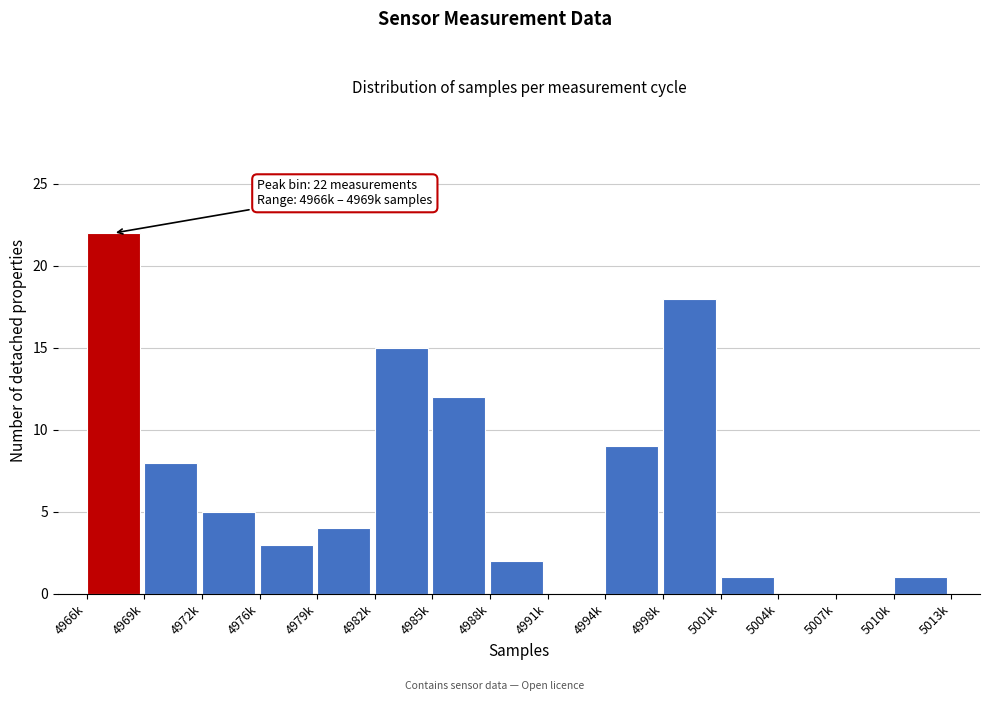

Reading right to left, list all the values displayed in this chart.

5010k=1	5007k=0	5004k=0	5001k=1	4998k=18	4994k=9	4991k=0	4988k=2	4985k=12	4982k=15	4979k=4	4976k=3	4972k=5	4969k=8	4966k=22